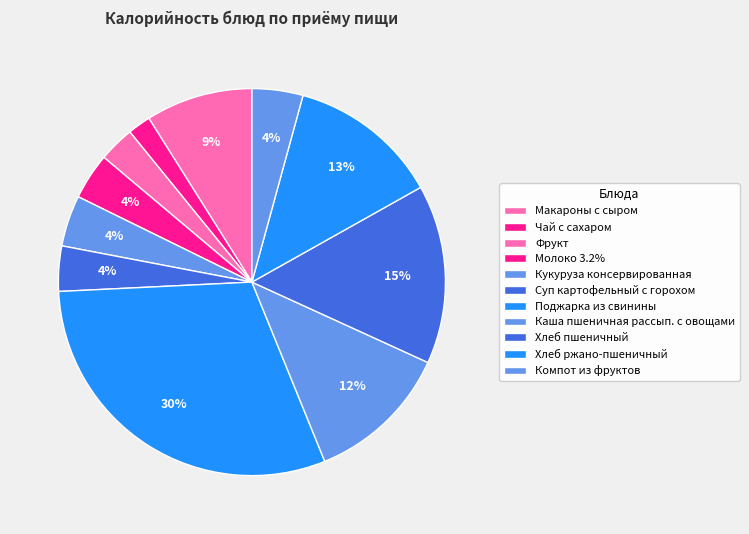

True or false: Фрукт accounts for 3% of the total.

True